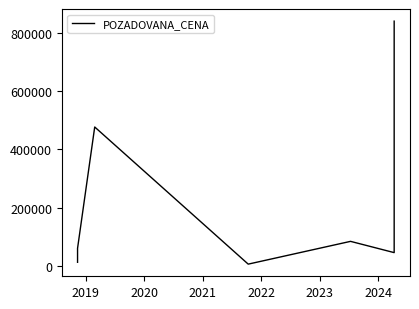

Does the chart have visible grid lines?

No